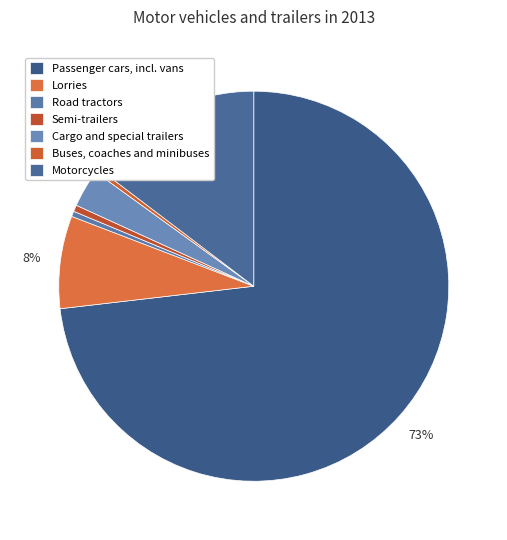

What is the smallest slice in the pie chart?

Buses, coaches and minibuses